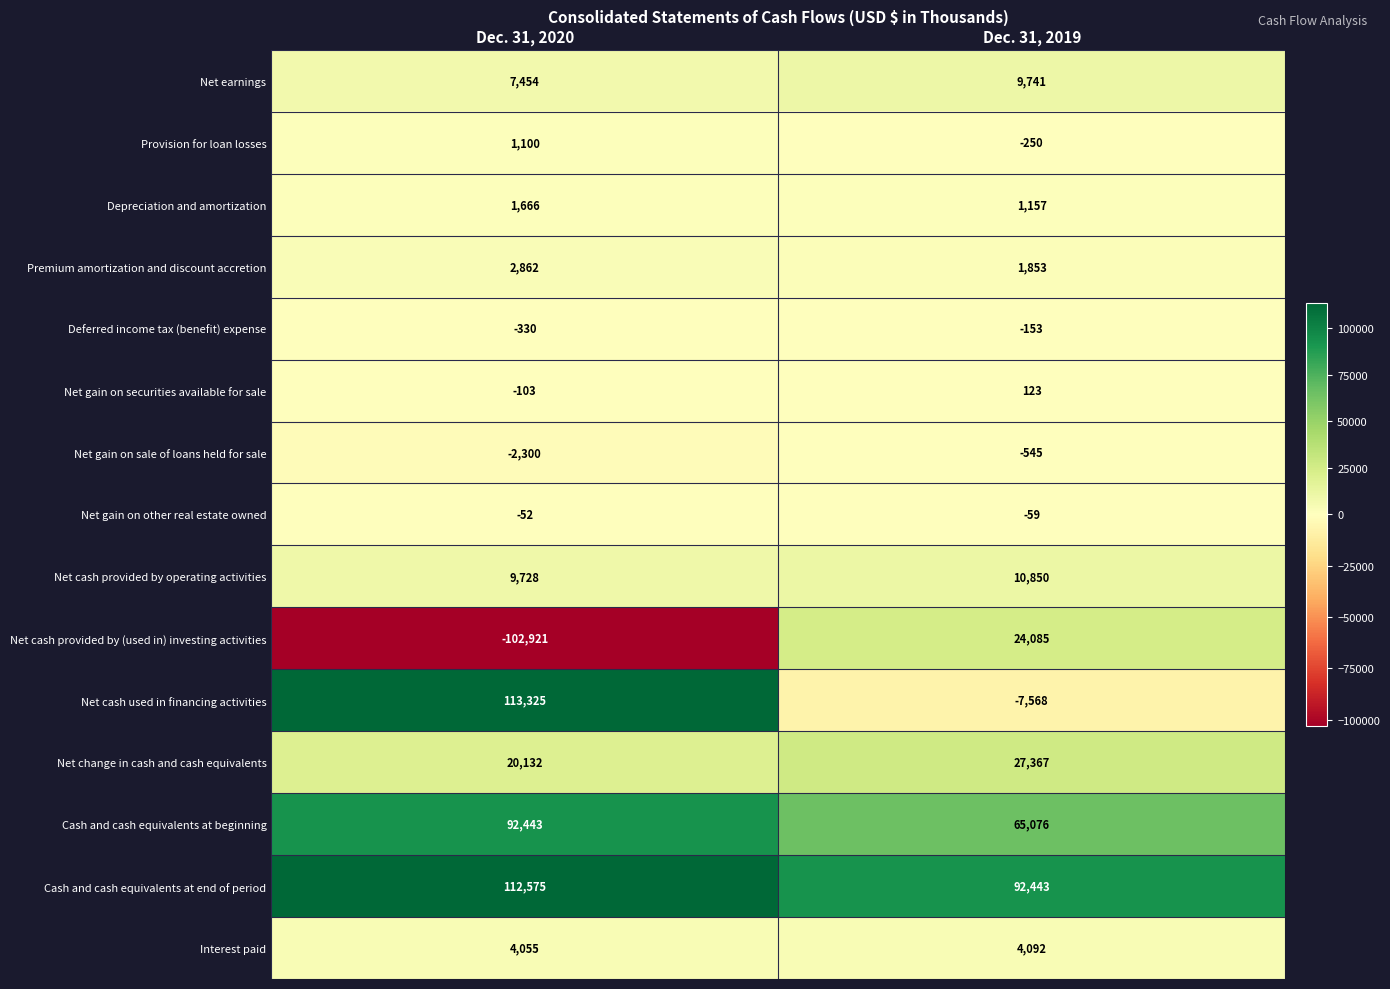

What is the difference between the highest and lowest values at Dec. 31, 2019?

100011